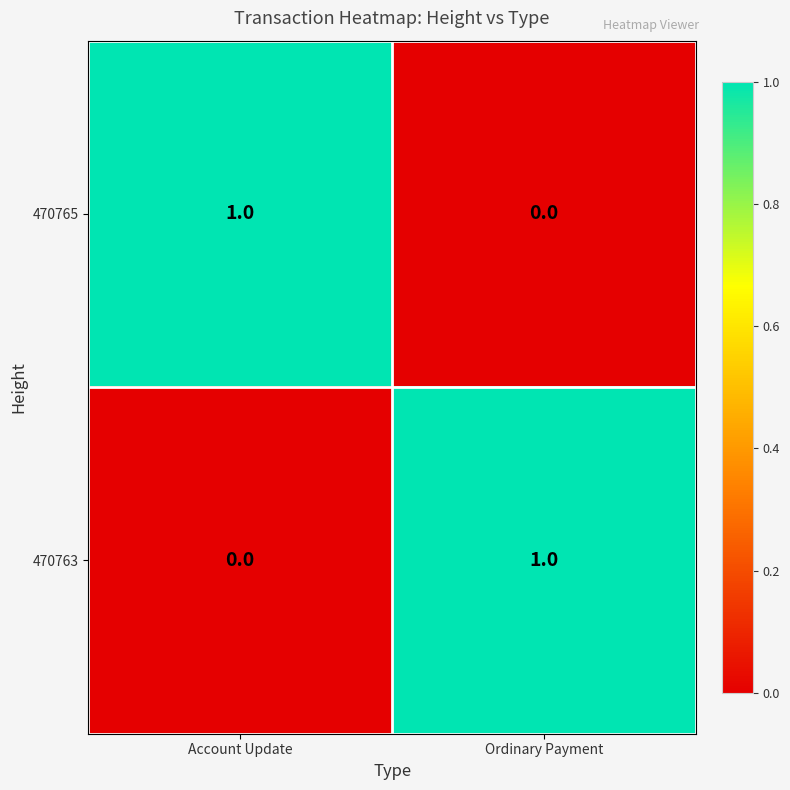

Where is 470765 nearest to the value 0?

Ordinary Payment